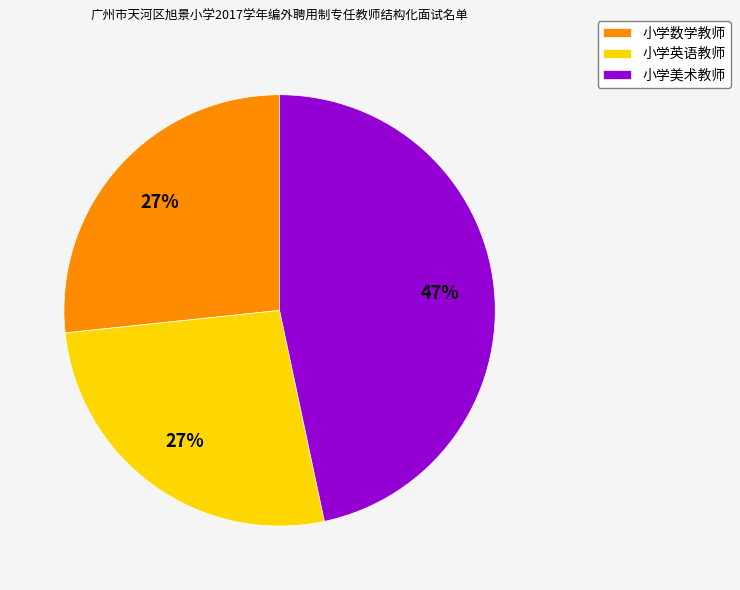

Is there a majority slice in this chart?

No